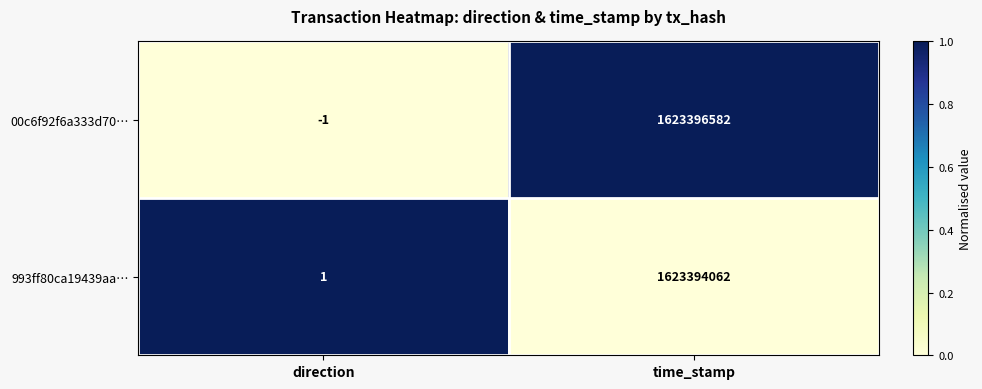

What is the total value across all series at direction?

0